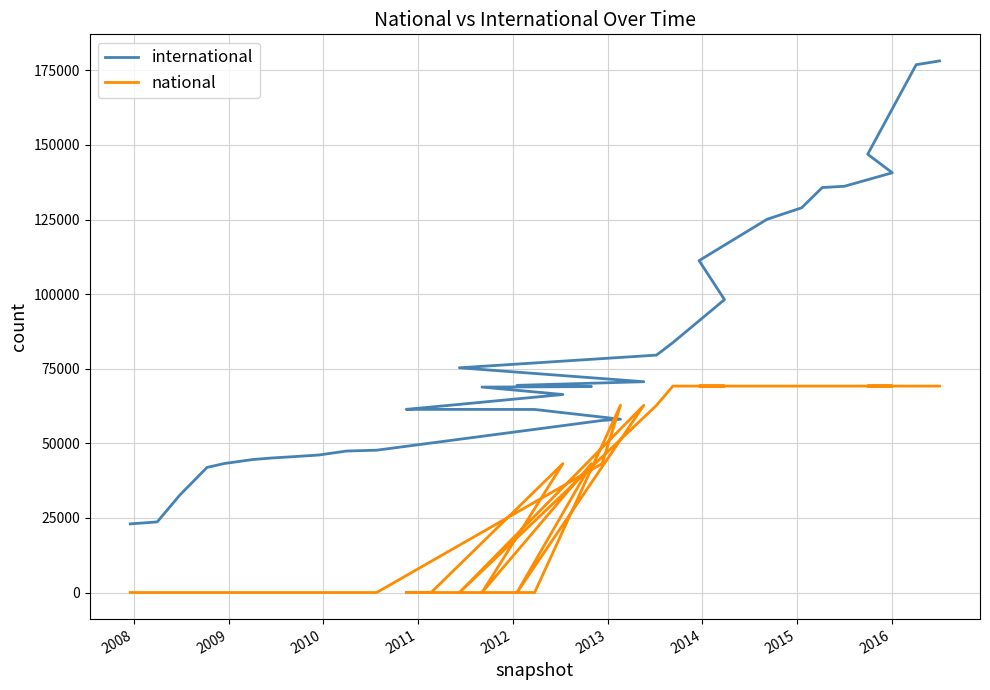

What is the maximum value for national?

69182